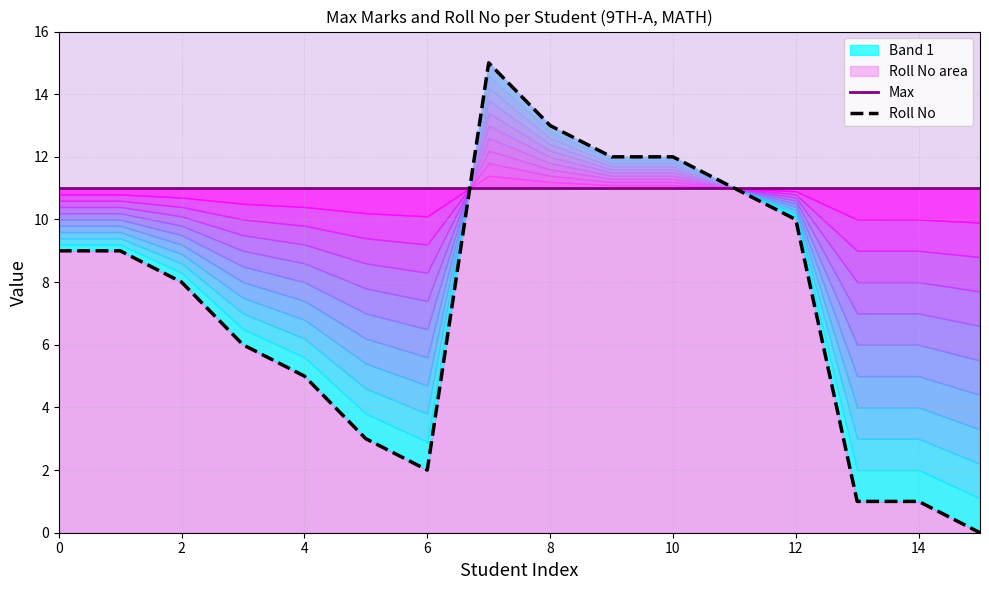

What are all the series names shown in the legend?

Max, Roll No